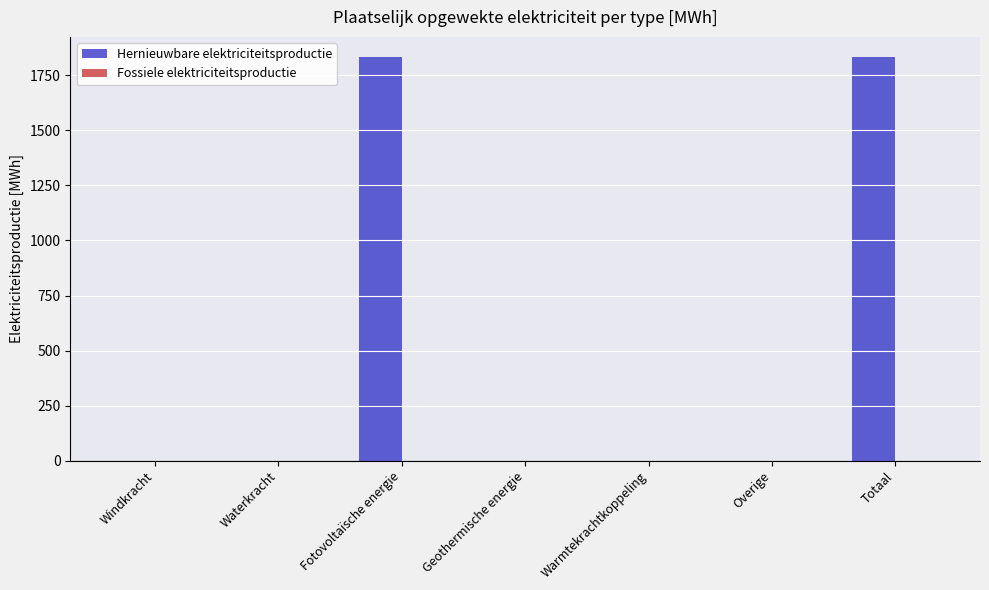

Between Windkracht and Fotovoltaïsche energie, which is larger?

Fotovoltaïsche energie